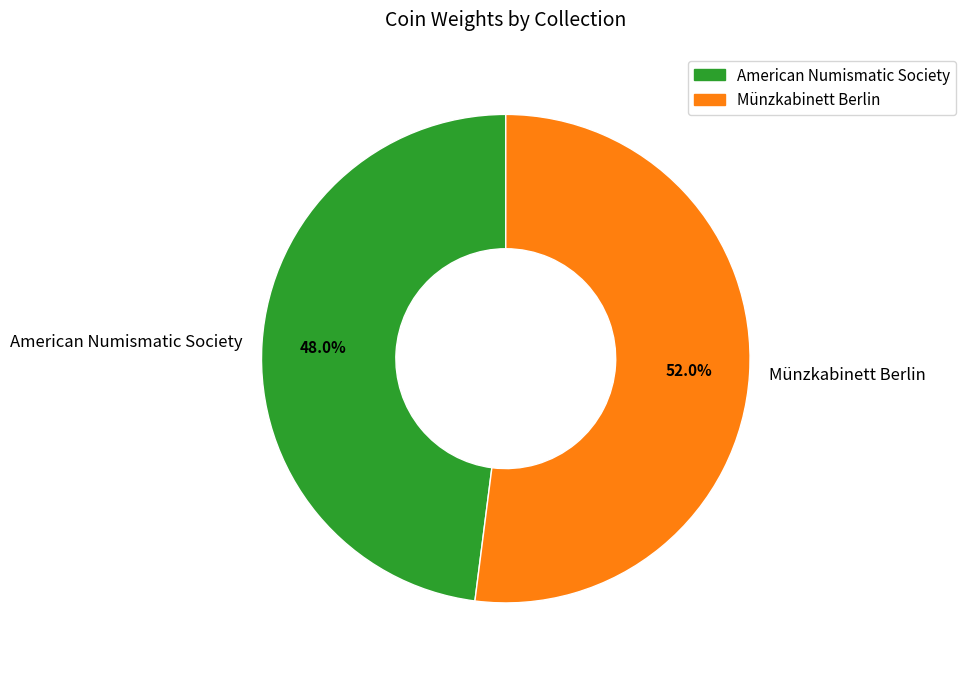

The American Numismatic Society slice represents 39% of the pie. True or false?

False